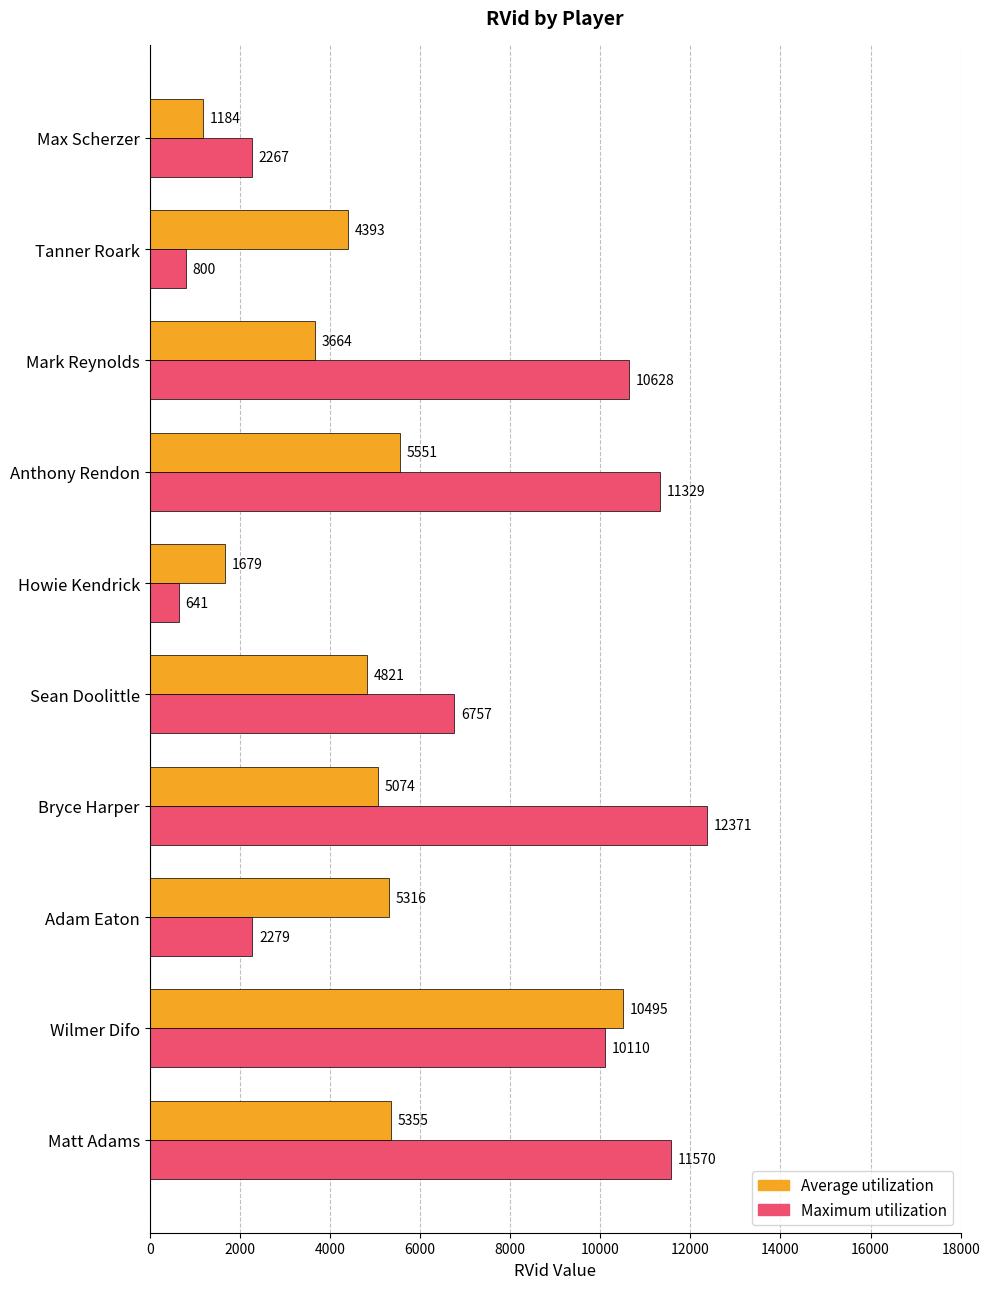

What is the maximum value for Maximum utilization?

12371